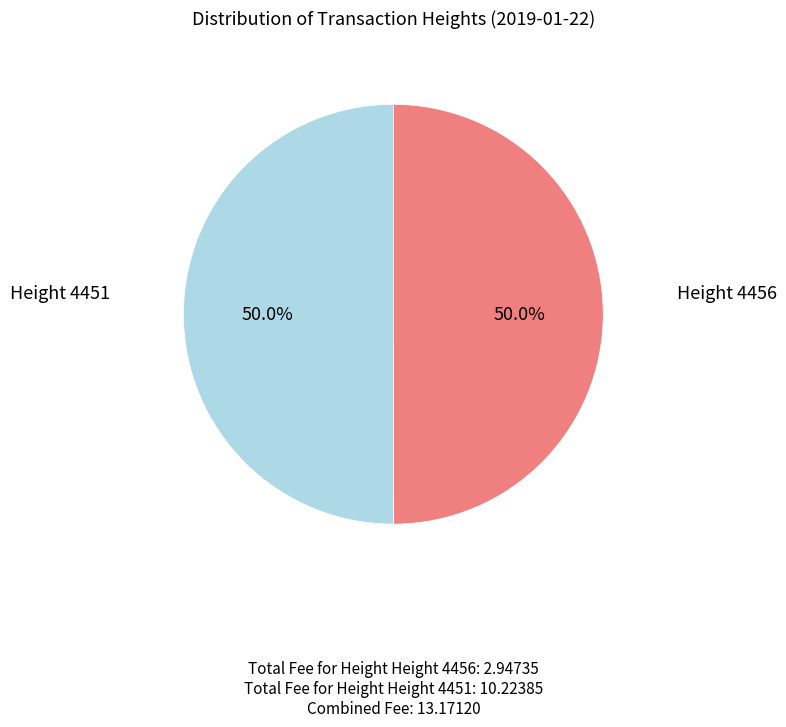

How many segments does this pie chart have?

2